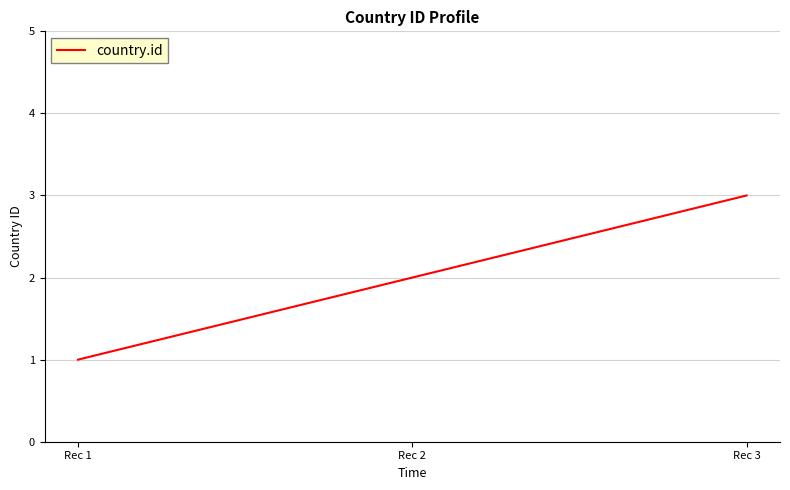

List the labels in order of value, smallest first.

Rec 1, Rec 2, Rec 3